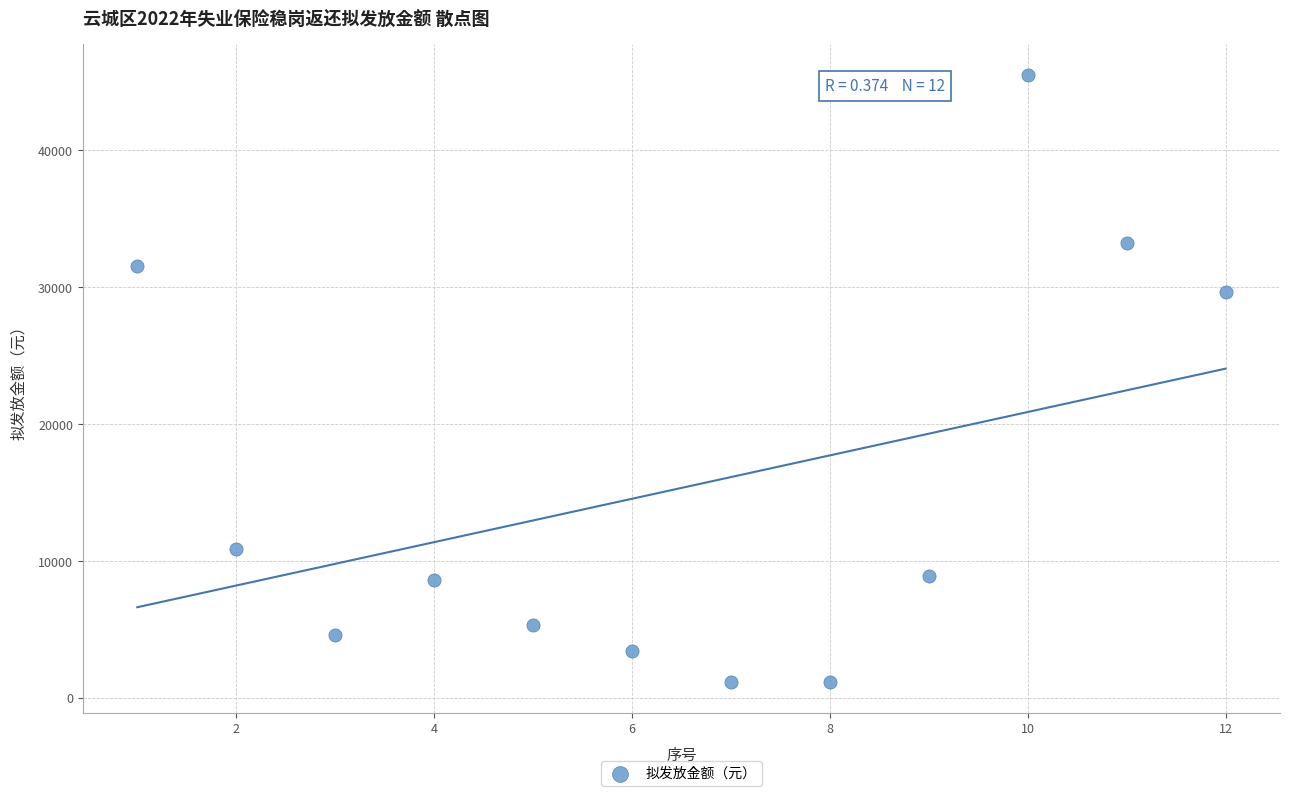

What Y value in the scatter plot is closest to 23346?

29634.6